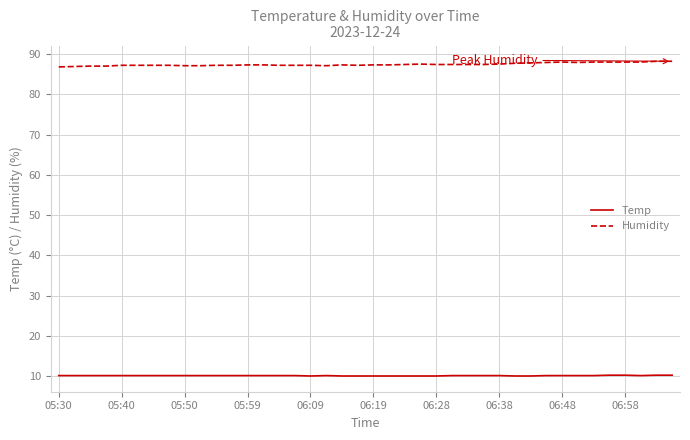

Rank the series by their maximum value, from highest to lowest.

Humidity, Temp